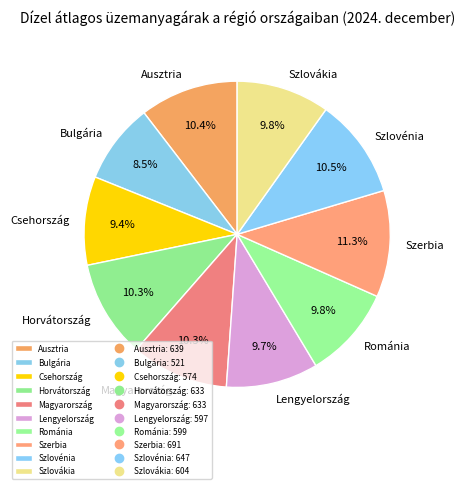

What percentage is the Szerbia slice, to the nearest percent?

11%